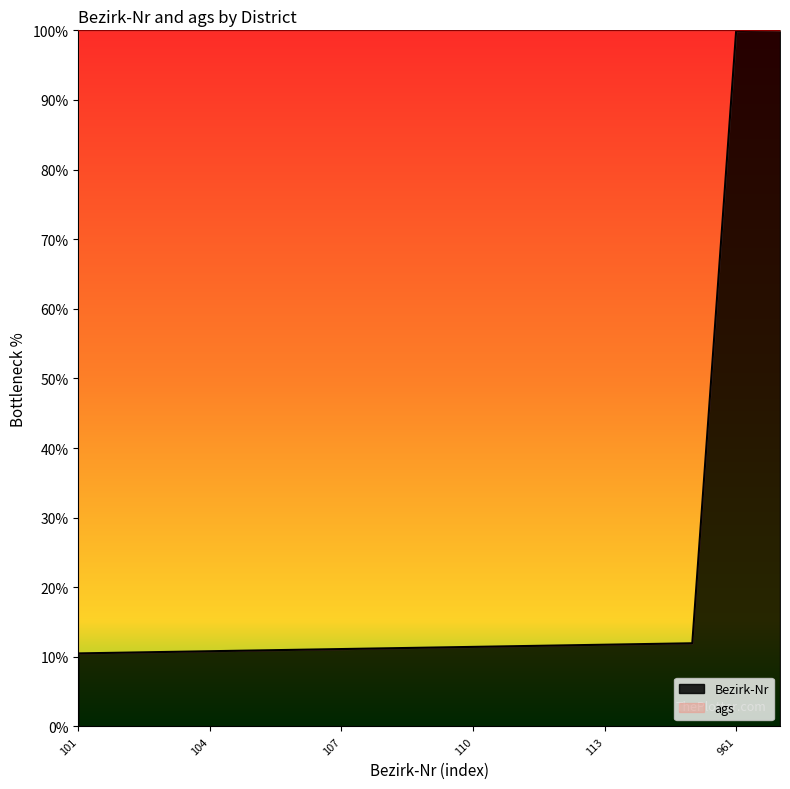

Approximately how many times larger is the value at 104 compared to 962?

0.1